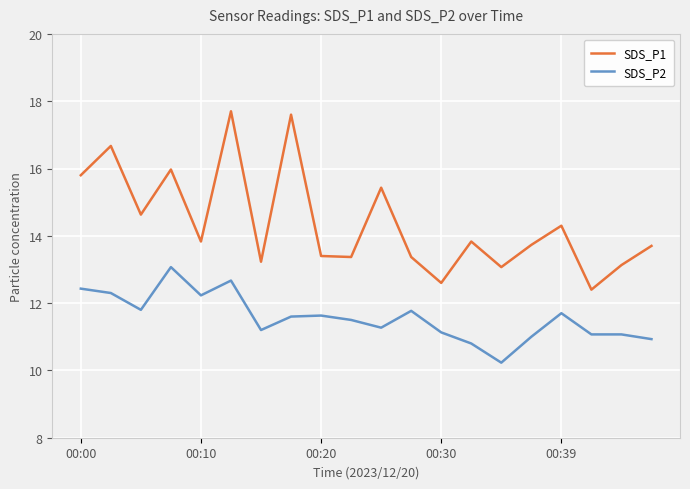

List the series in order of their peak value, lowest first.

SDS_P2, SDS_P1